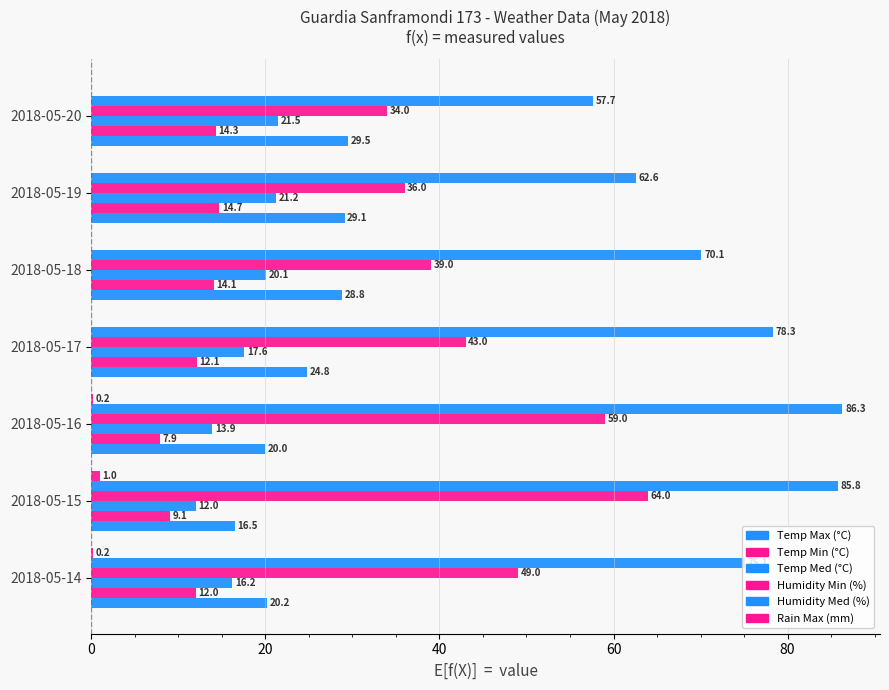

Count the number of data series in this chart.

6